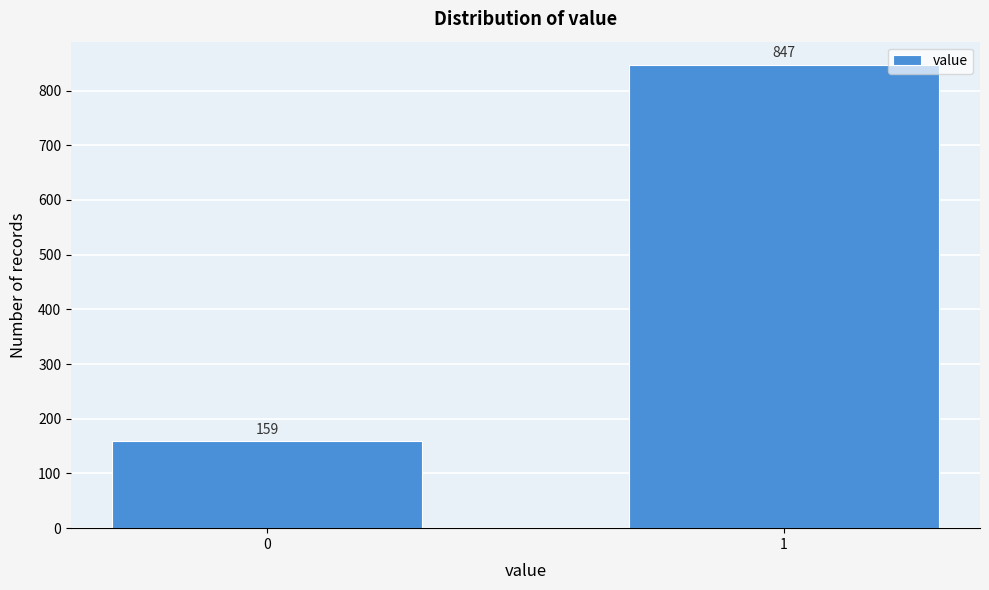

Reading left to right, what are all the values shown in this chart?

0=159	1=847